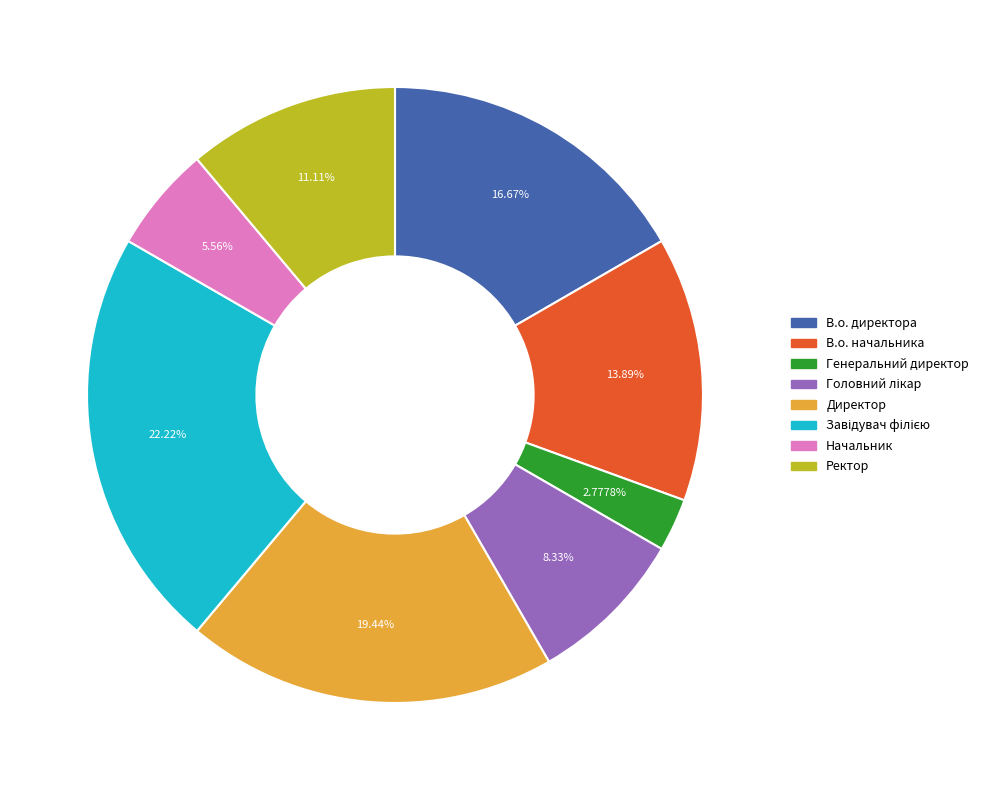

What is the smallest slice in the pie chart?

Генеральний директор